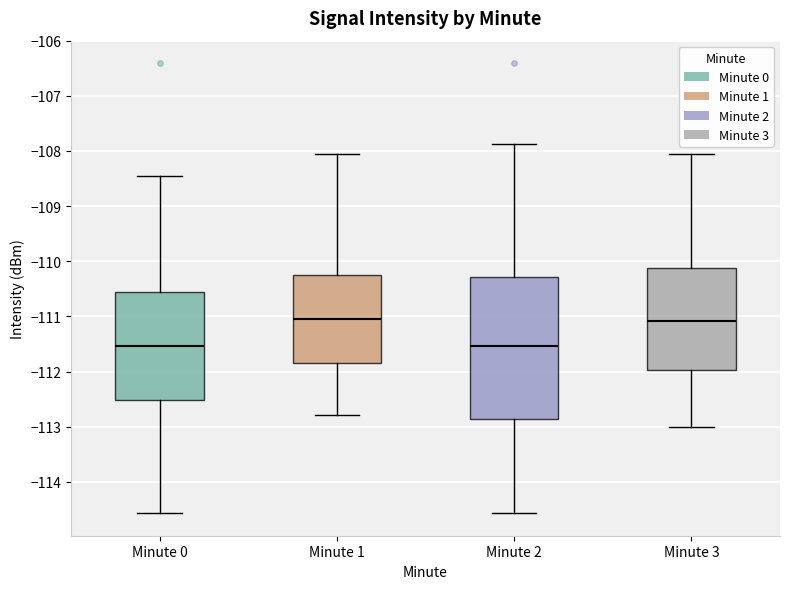

Comparing the boxes themselves (not the whiskers), which one is the tallest?

Minute 2